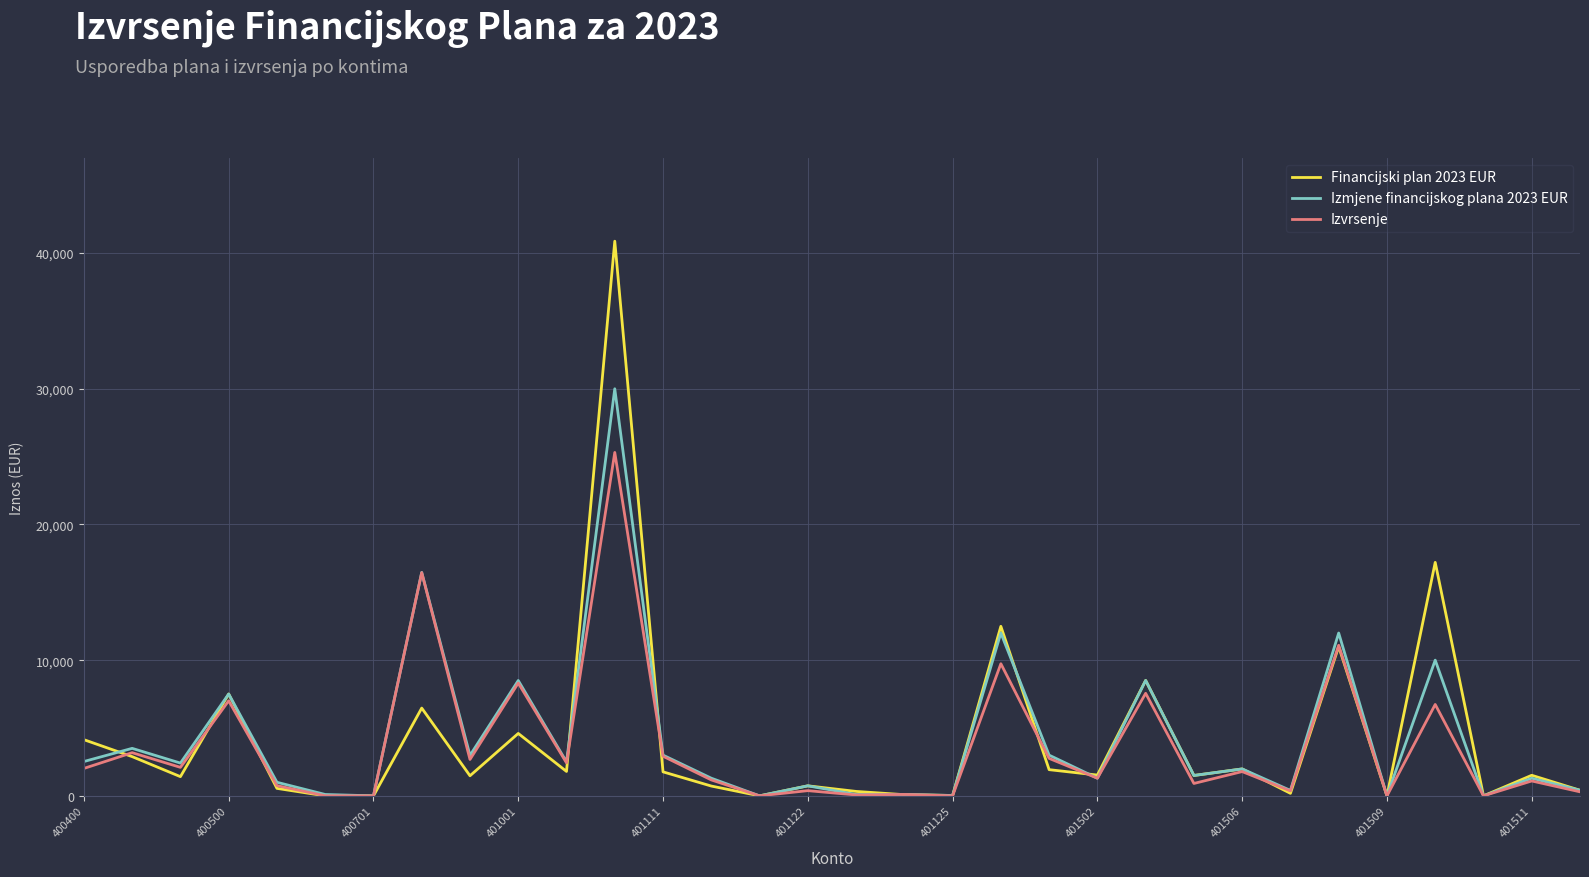

What is the maximum value for Izmjene financijskog plana 2023 EUR?

30000.0